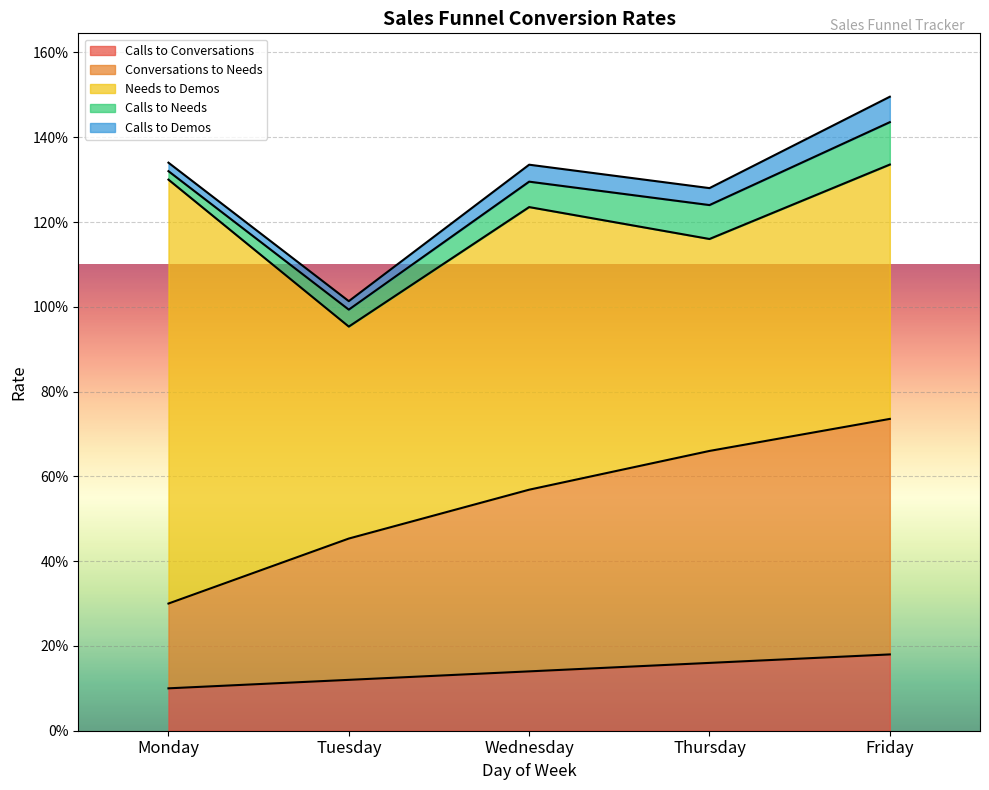

True or false: Calls to Demos has a value of 0.1 at Thursday.

False